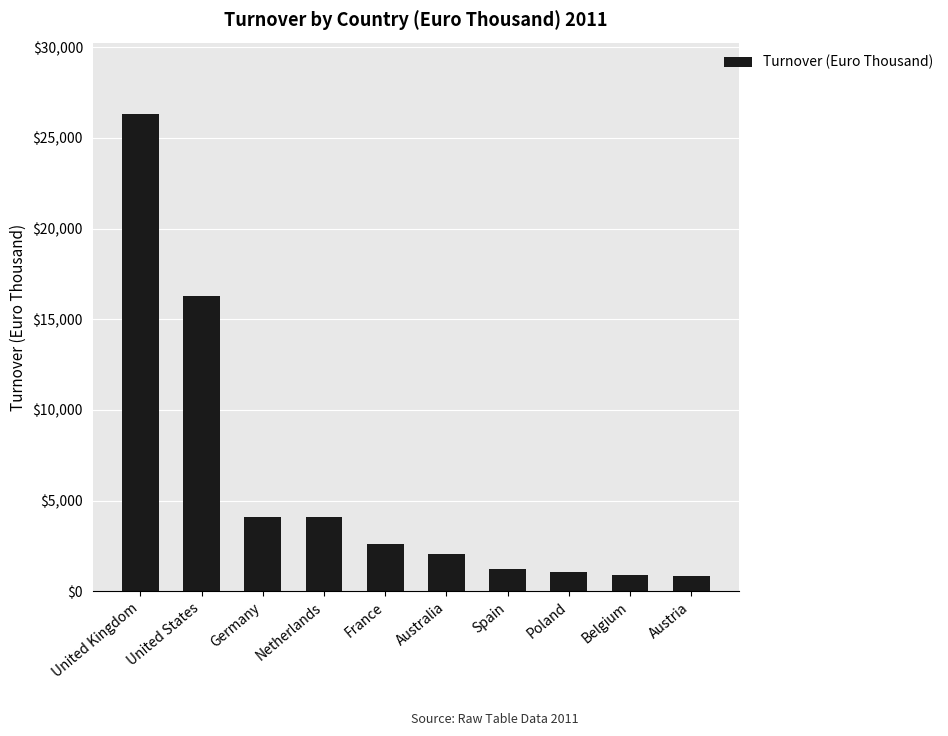

At which label is the value closest to 13585?

United States